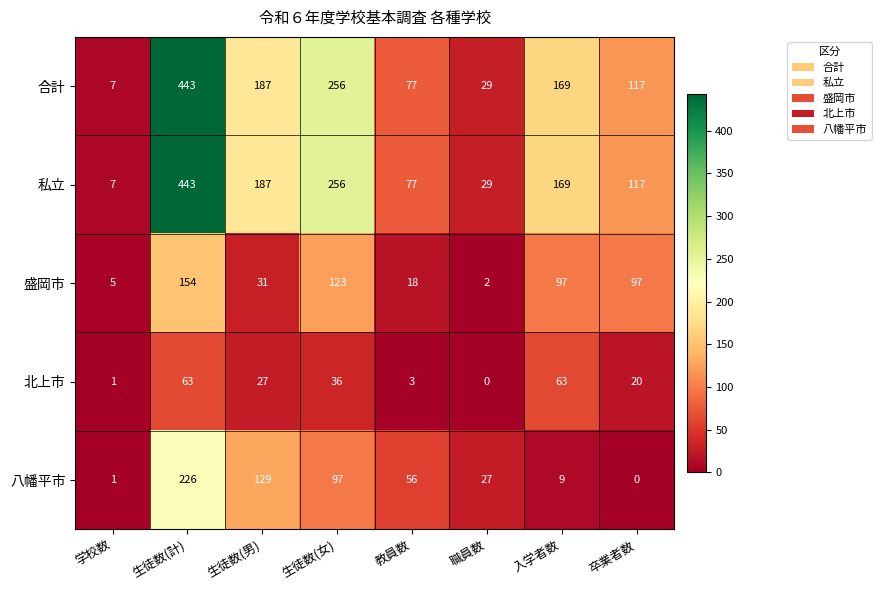

Where does the 私立 series first go above 169?

生徒数(計)